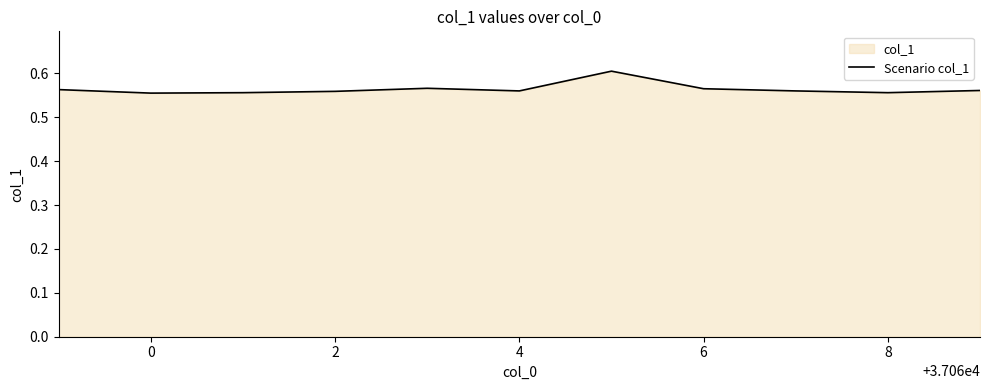

Is it true that the value at 8 is 0.9?

False